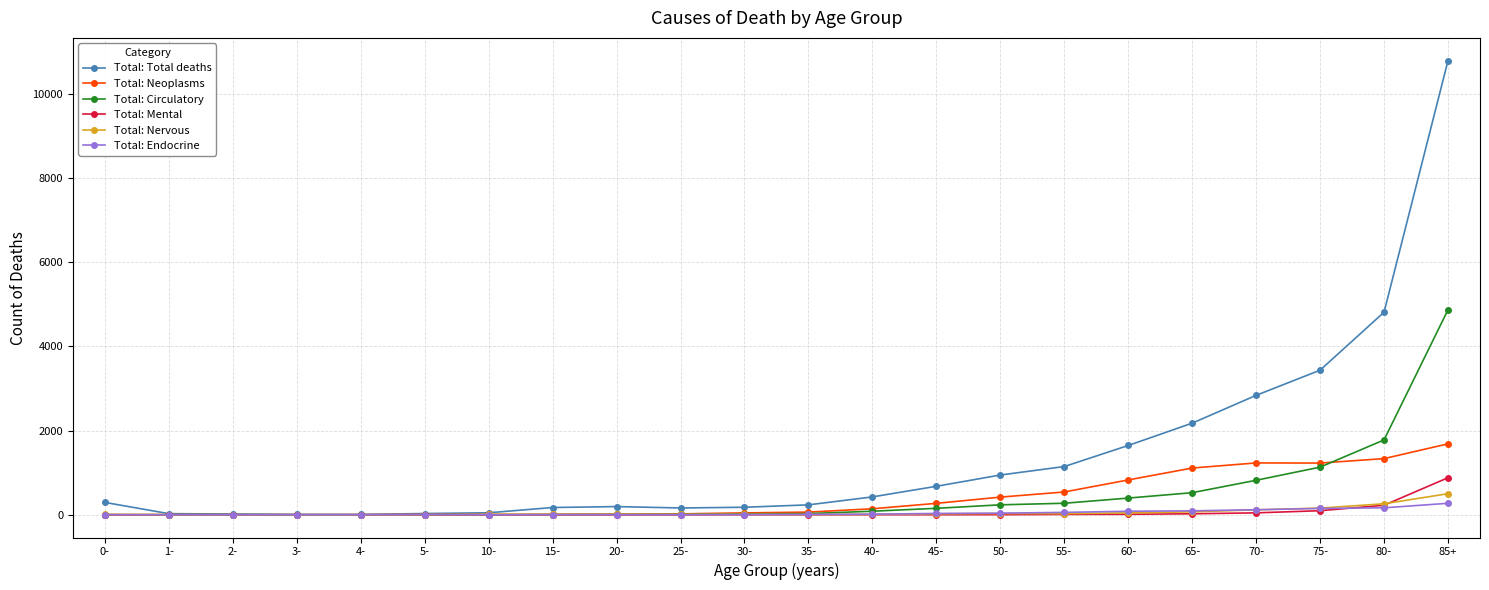

Which series has the largest range (max minus min)?

Total: Total deaths